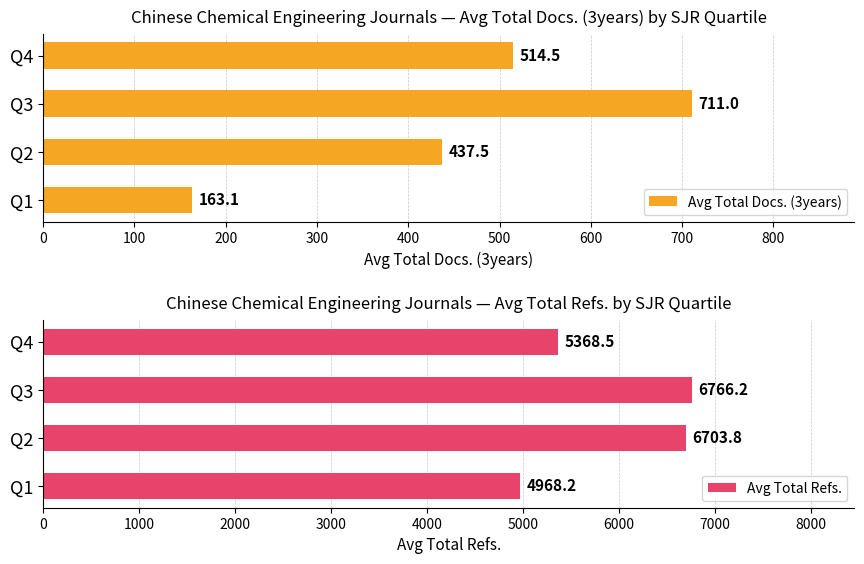

Rank the categories by Avg Total Docs. (3years) value from lowest to highest.

Q1, Q2, Q4, Q3